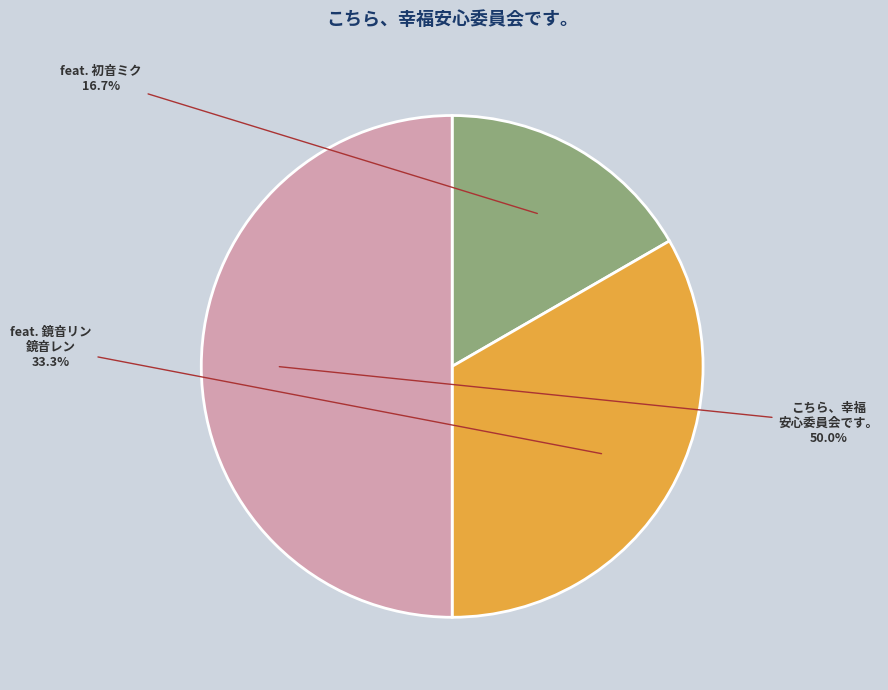

How many slices are in this pie chart?

3